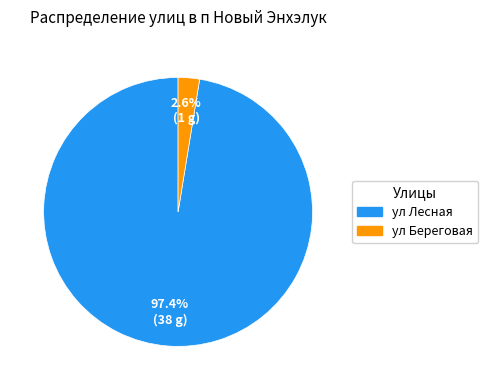

Is there a majority slice in this chart?

Yes